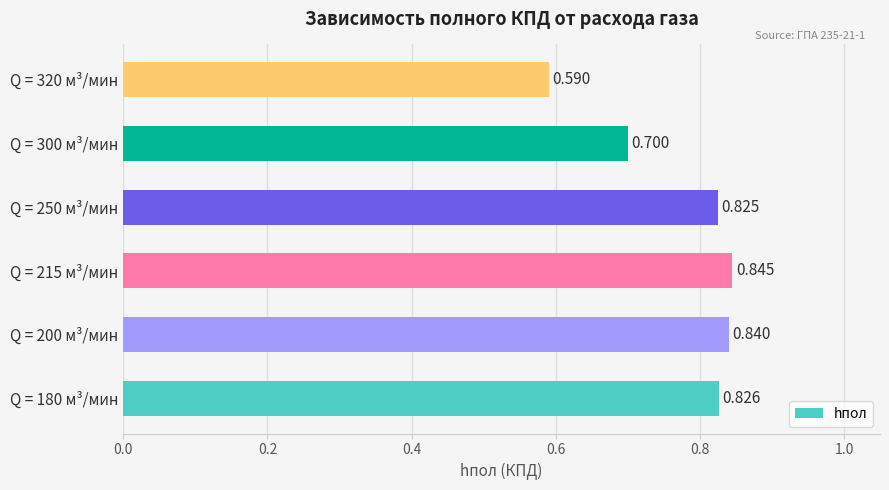

How many data points does each series have?

6